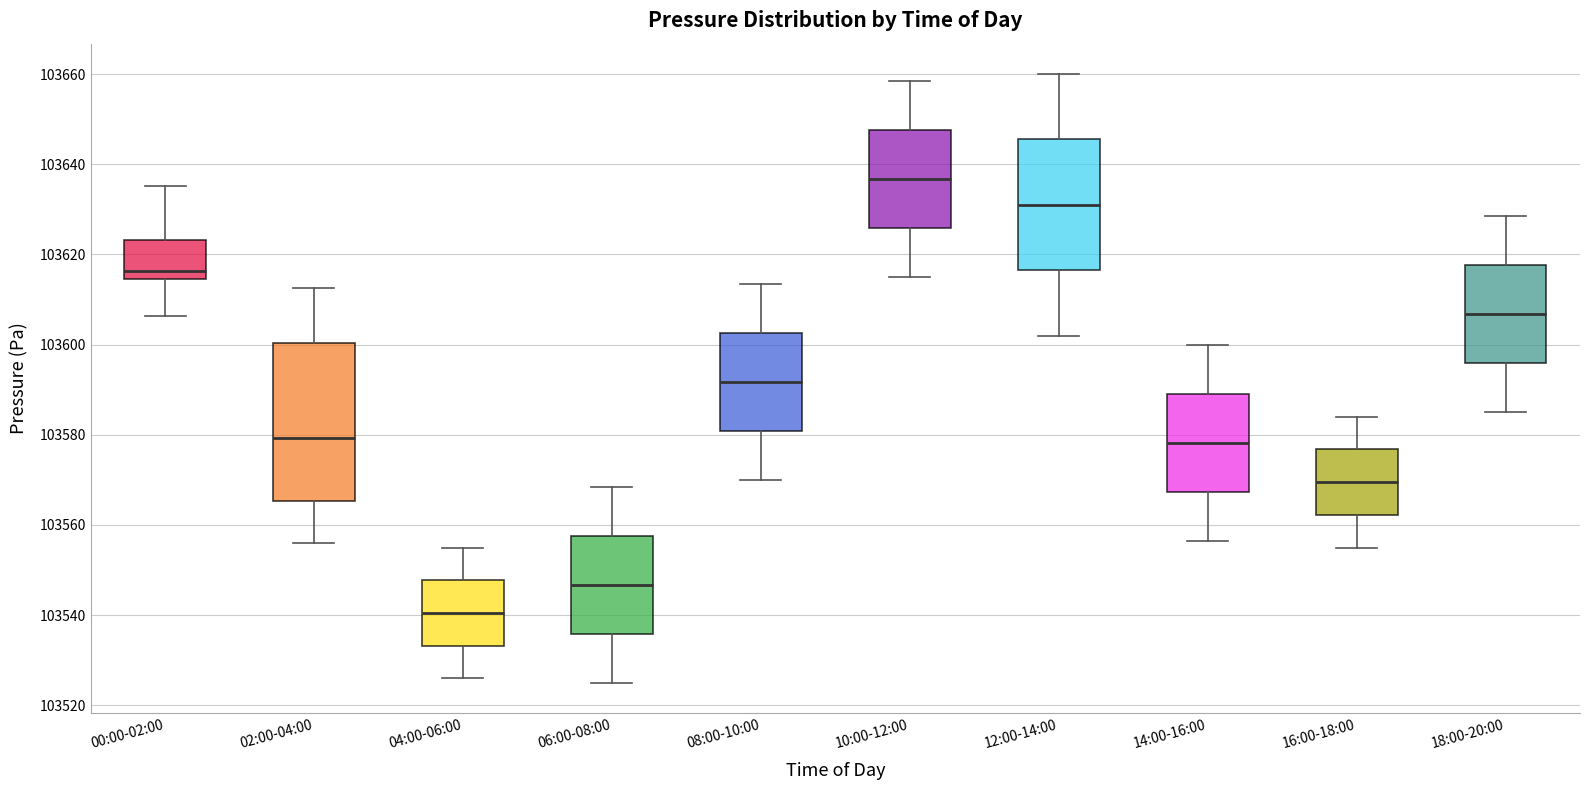

Where does the lower whisker of the box for 18:00-20:00 end on the y-axis? The values are not printed on the chart, so give them approximately, as read against the axis.

103586